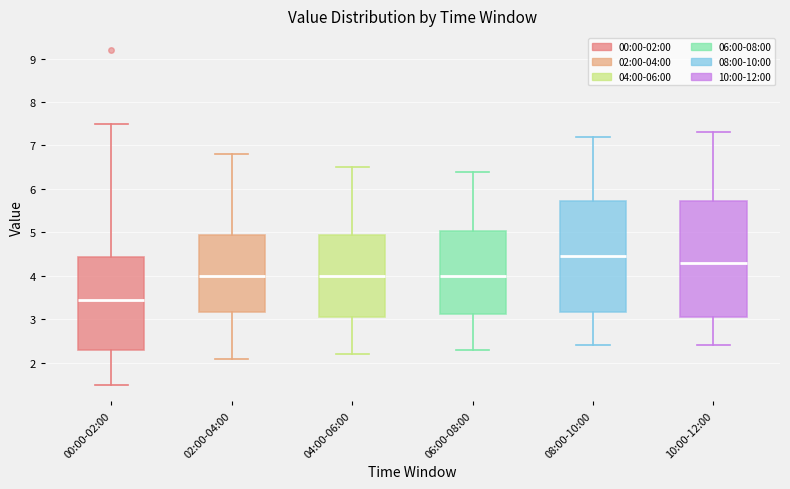

Where is the upper edge of the box for 08:00-10:00 on the y-axis? The values are not printed on the chart, so give them approximately, as read against the axis.

5.7